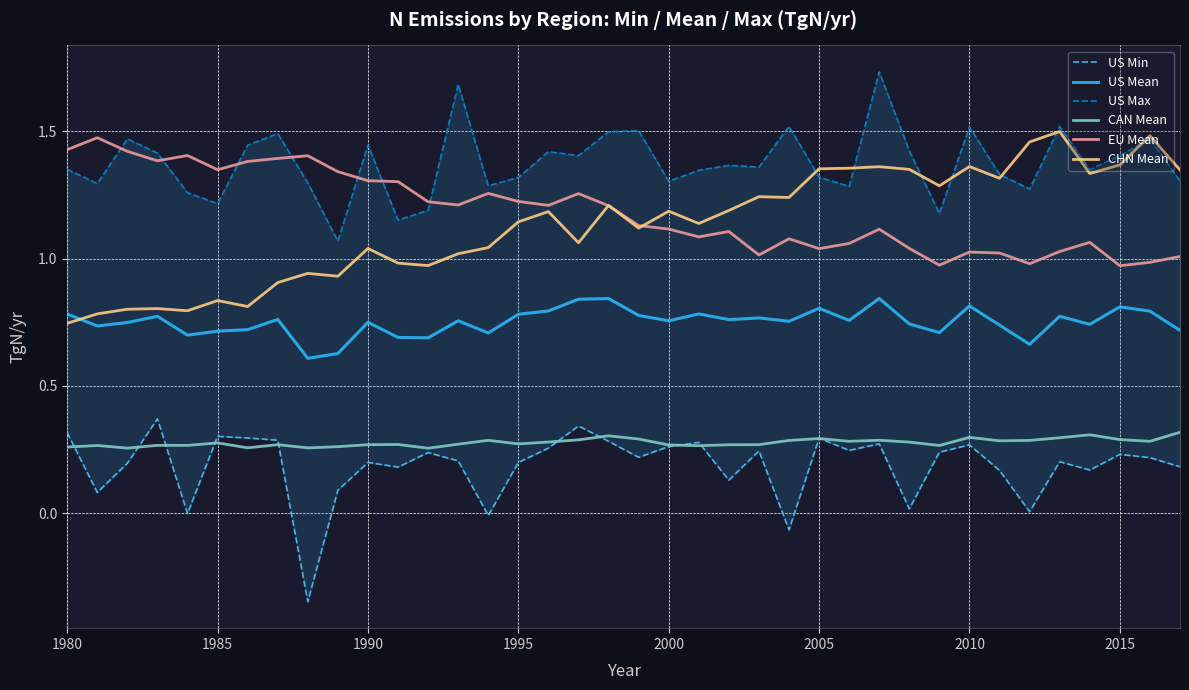

True or false: CAN Mean and US Max intersect in this chart.

False